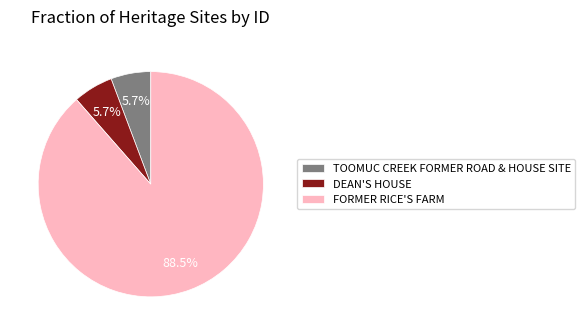

To the nearest percent, what is the difference between the TOOMUC CREEK FORMER ROAD & HOUSE SITE and FORMER RICE'S FARM slice percentages?

83%